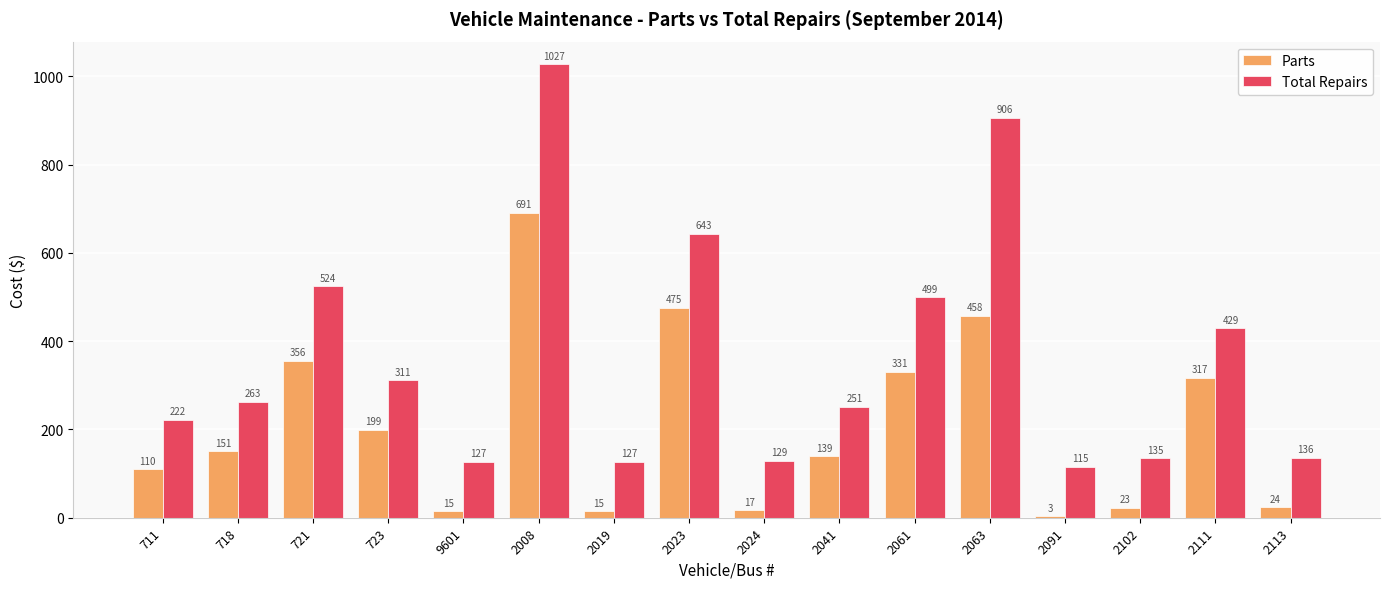

Read the Parts value at 721, to the nearest 50.

350